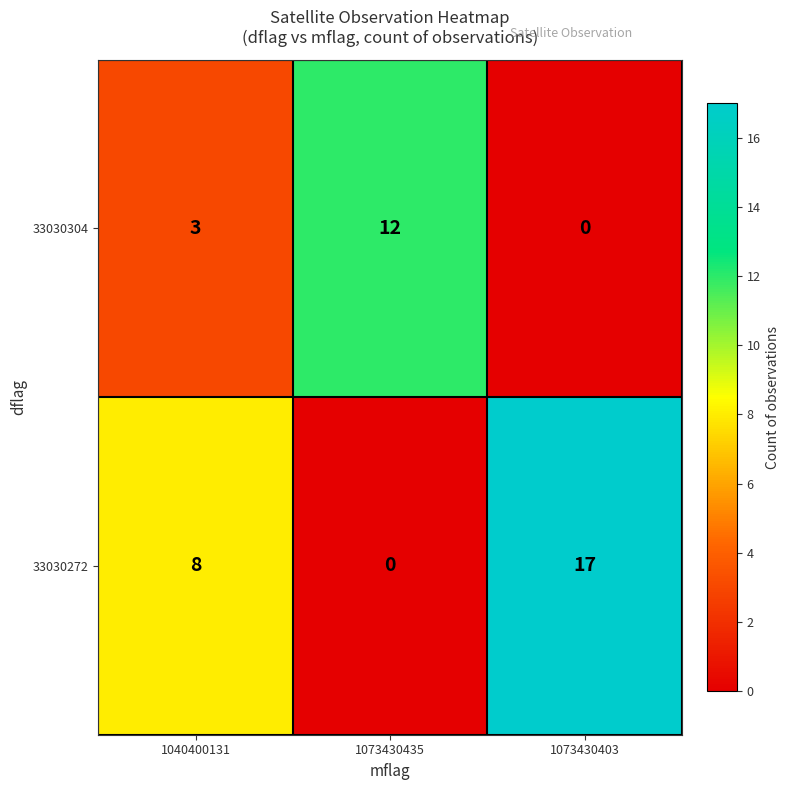

True or false: 33030272 has a value of 0 at 1073430435.

True